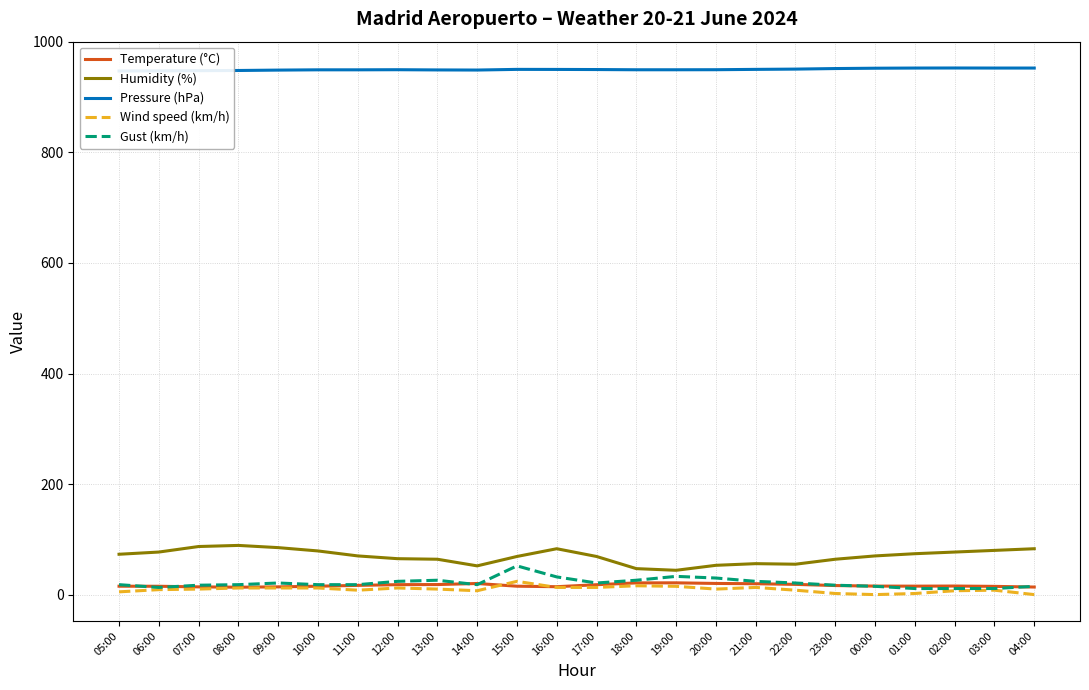

Reading left to right, extract all data points from this chart.

Temperature (°C): 15.2	15.1	14.0	13.4	14.0	15.2	16.7	18.0	18.2	20.1	15.2	14.3	17.9	21.2	21.3	20.2	19.7	18.5	16.4	15.4	15.3	15.5	14.9	13.7
Humidity (%): 73.0	77.0	87.0	89.0	85.0	79.0	70.0	65.0	64.0	52.0	69.0	83.0	69.0	47.0	44.0	53.0	56.0	55.0	64.0	70.0	74.0	77.0	80.0	83.0
Pressure (hPa): 947.3	947.5	947.9	948.2	948.9	949.4	949.4	949.6	949.2	949.0	950.2	950.1	949.9	949.5	949.5	949.6	950.2	950.7	951.7	952.3	952.6	952.7	952.6	952.6
Wind speed (km/h): 5.0	9.0	10.0	12.0	12.0	12.0	8.0	12.0	10.0	7.0	24.0	13.0	13.0	16.0	15.0	10.0	13.0	8.0	2.0	0.0	2.0	7.0	8.0	0.0
Gust (km/h): 18.0	13.0	17.0	18.0	21.0	18.0	18.0	24.0	26.0	18.0	52.0	32.0	21.0	26.0	33.0	30.0	24.0	21.0	17.0	15.0	11.0	11.0	11.0	15.0